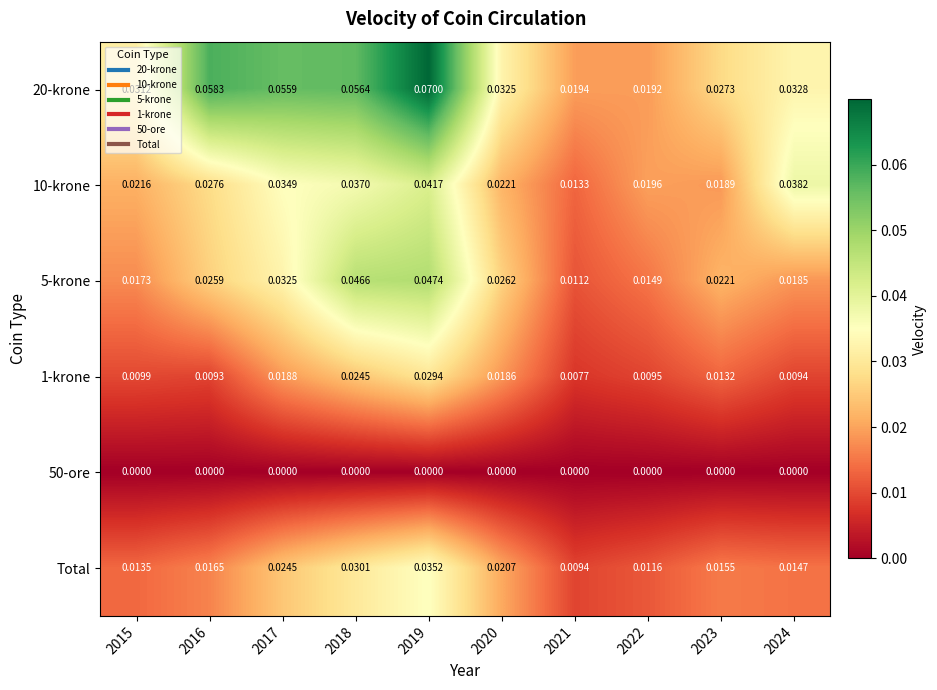

Is the value of 1-krone at 2024 greater than the value of 10-krone at 2018?

No